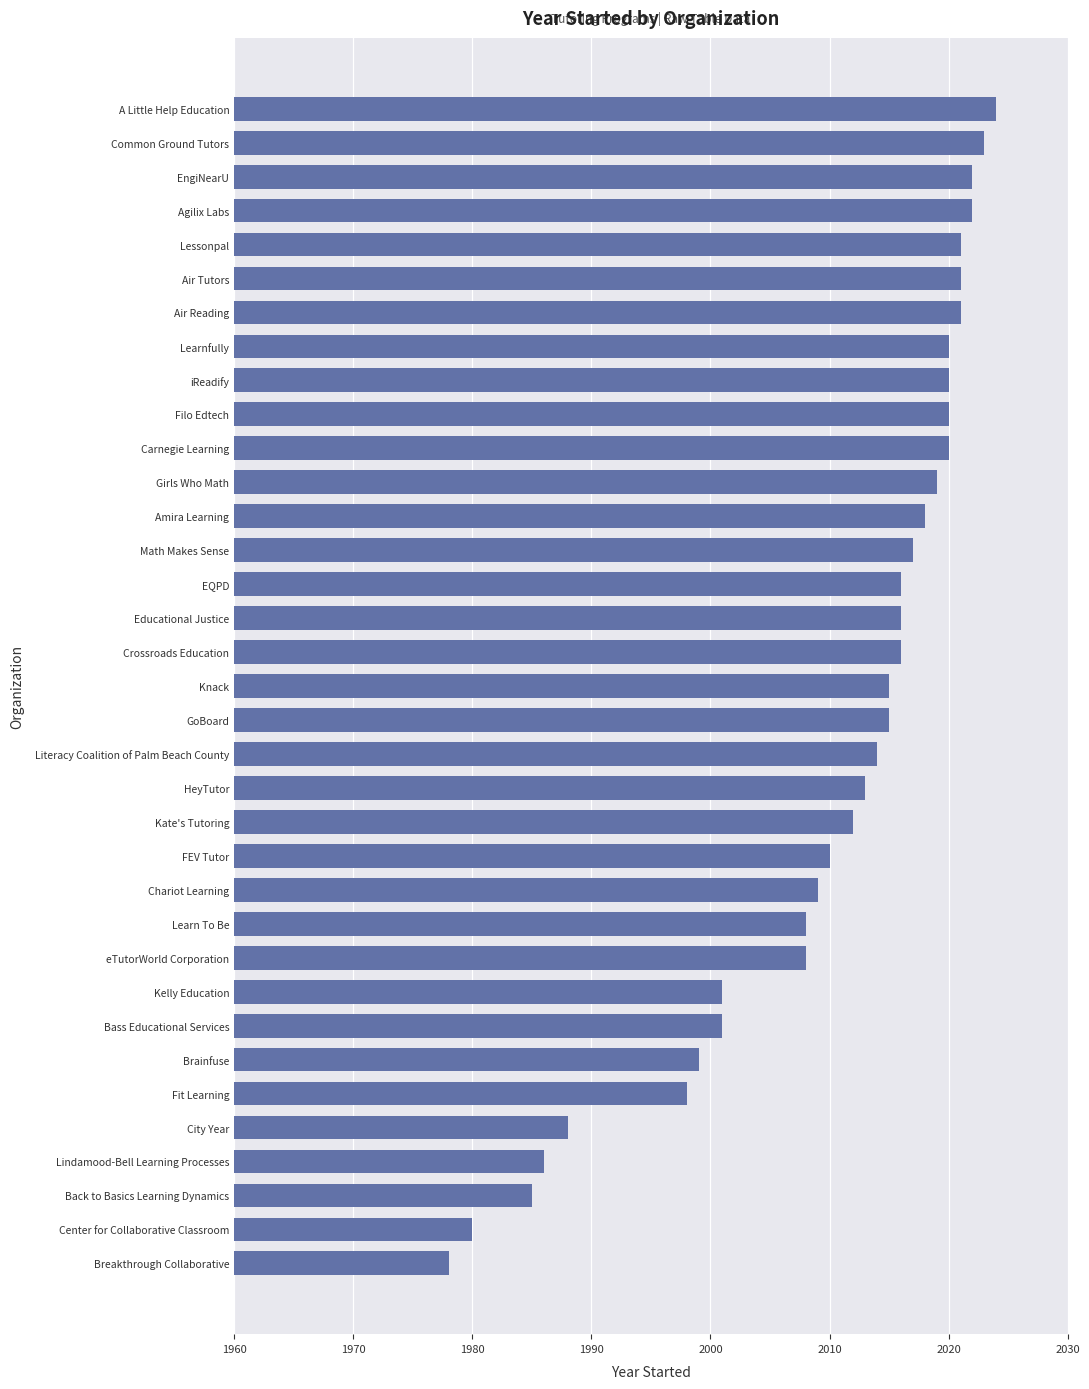

What is the maximum value shown in the chart?

2024